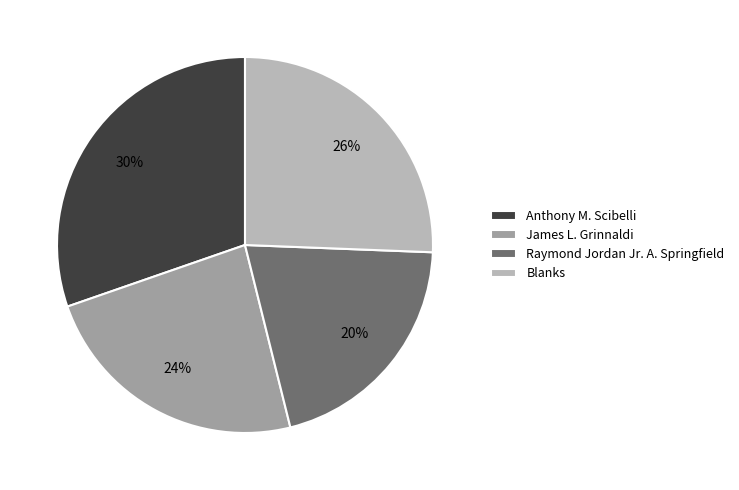

How many segments does this pie chart have?

4